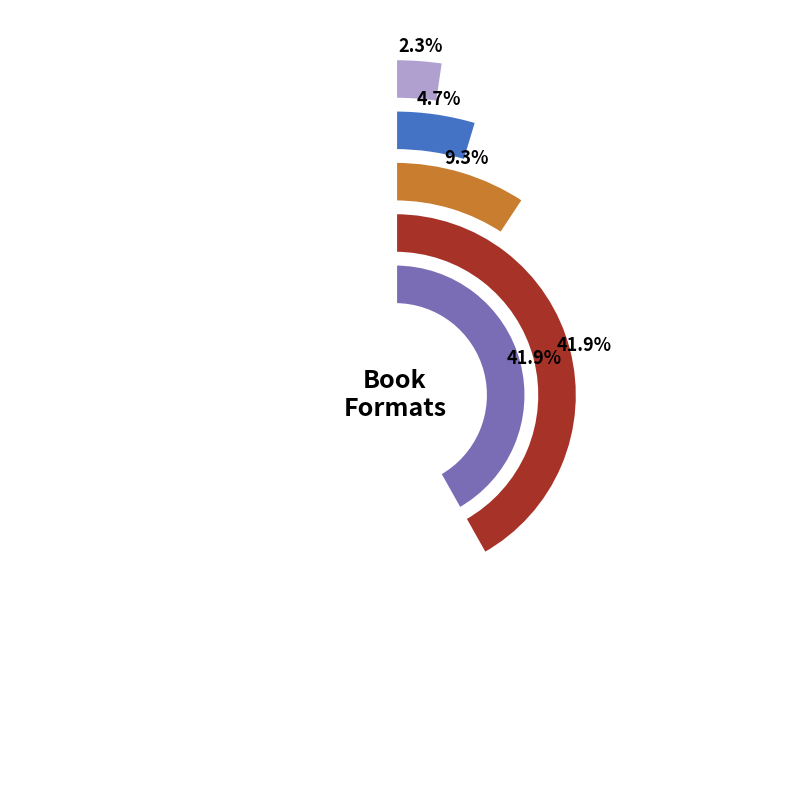

What percentage do Enhanced eBook and Trade Paperback together represent?

7.0%